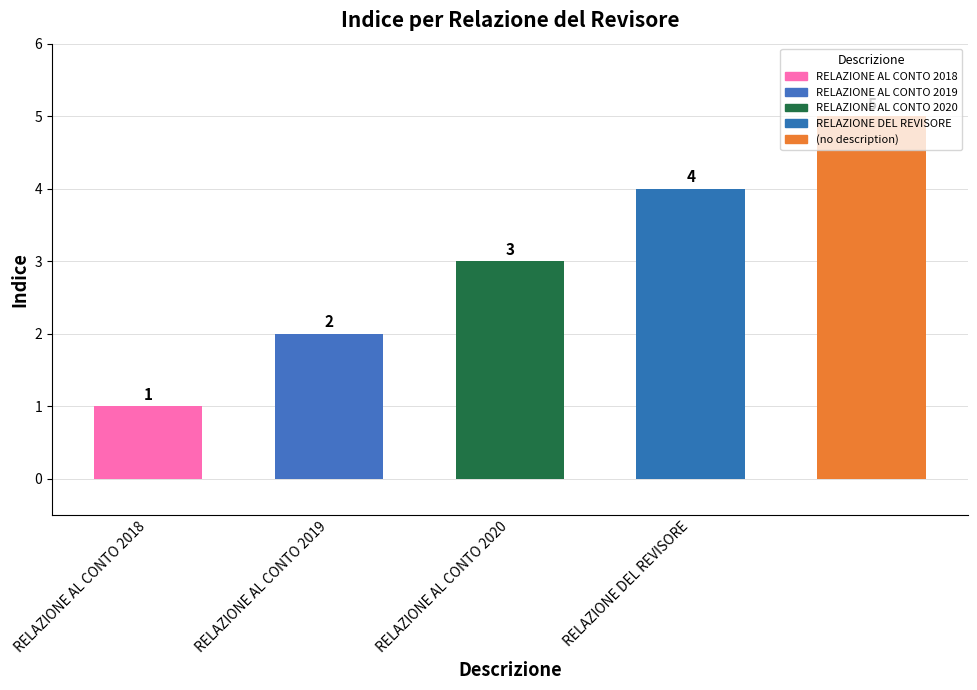

Reading right to left, what are all the values shown in this chart?

5	4	3	2	1